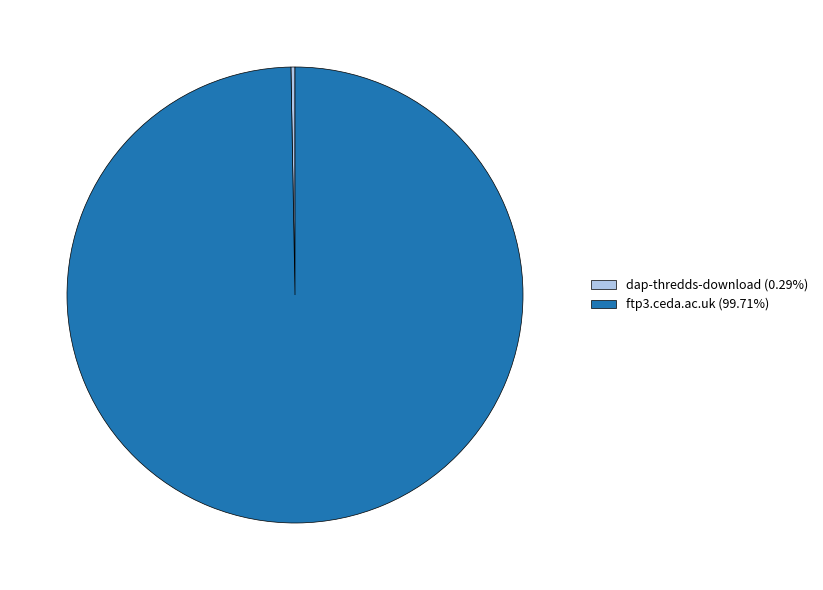

Which slice represents more than half of the pie?

ftp3.ceda.ac.uk